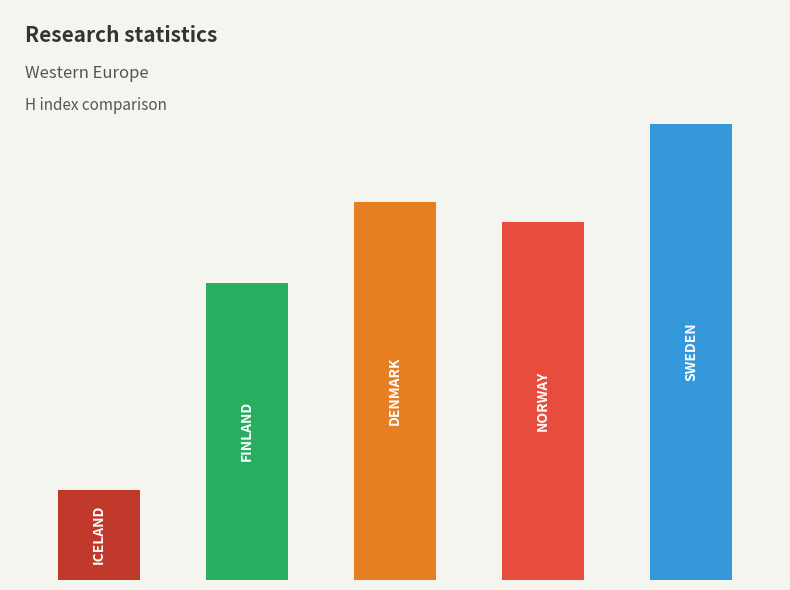

Does the chart contain any negative values?

No